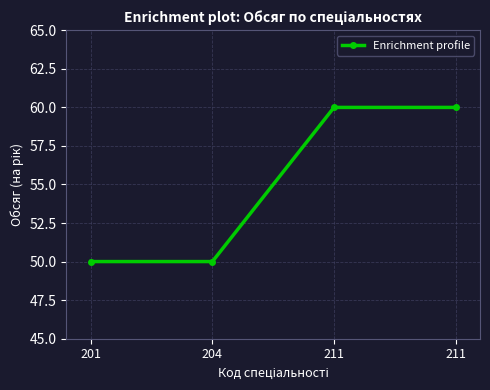

What is the value of the 3rd point from the left?

60